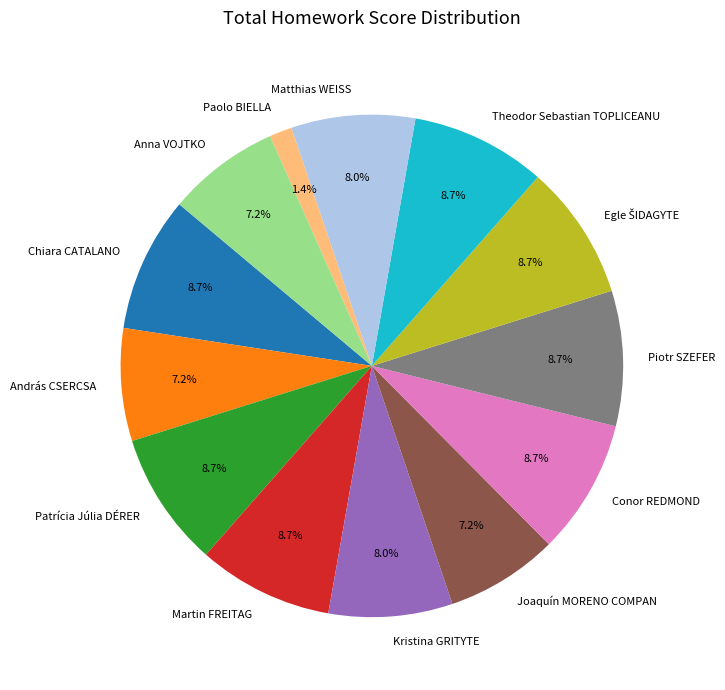

Combined, what portion of the pie is Conor REDMOND and Joaquín MORENO COMPAN?

15.9%